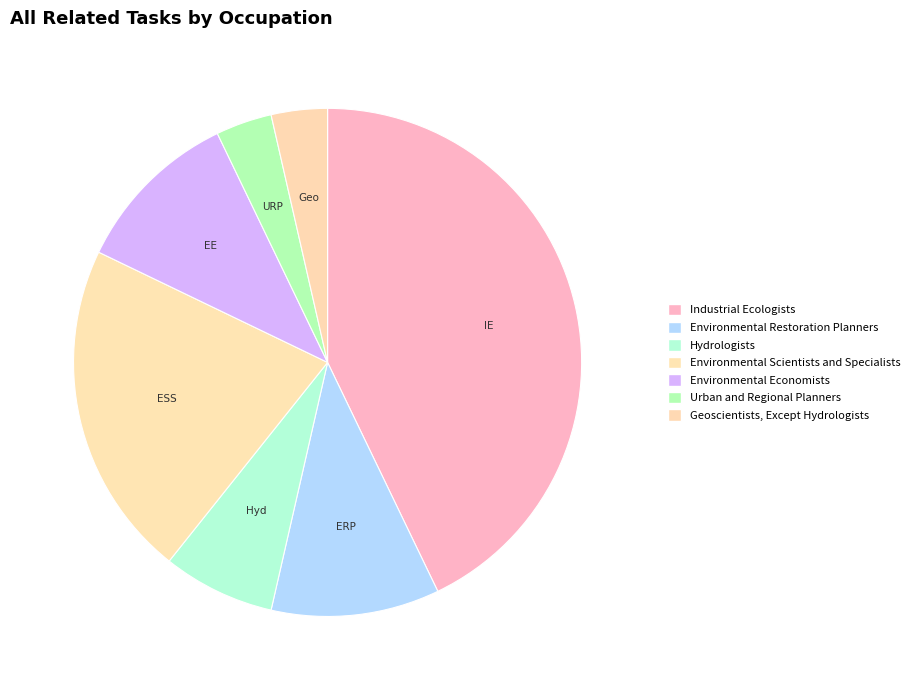

How many slices are in this pie chart?

7